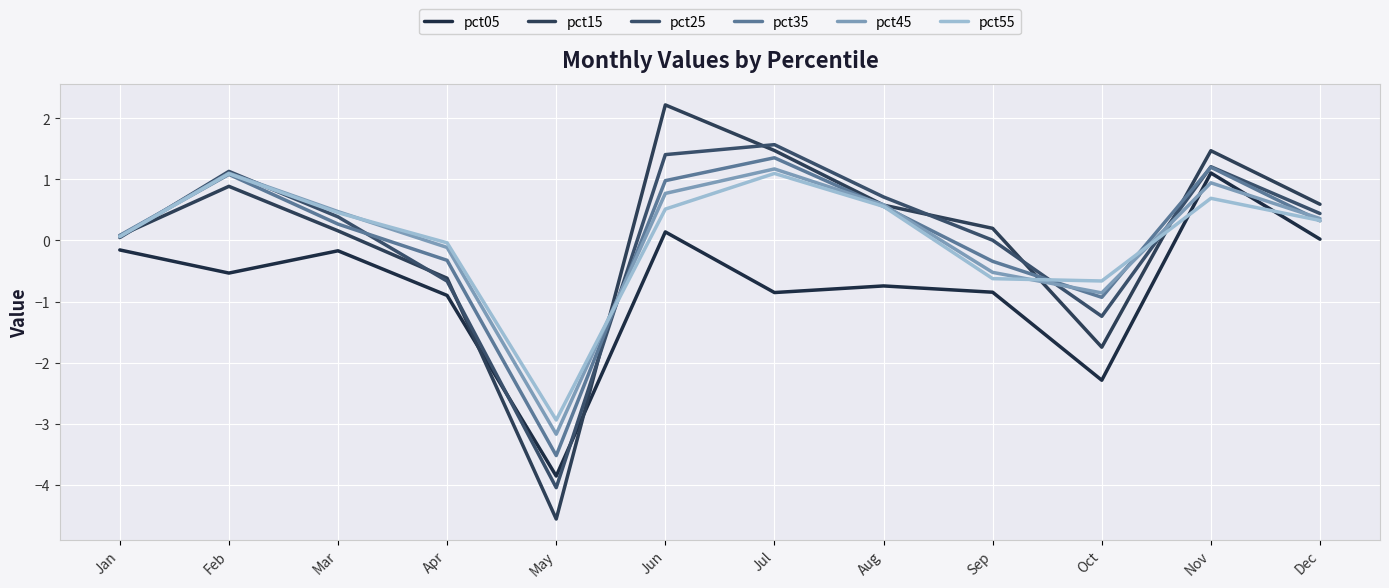

Does the chart have visible grid lines?

Yes